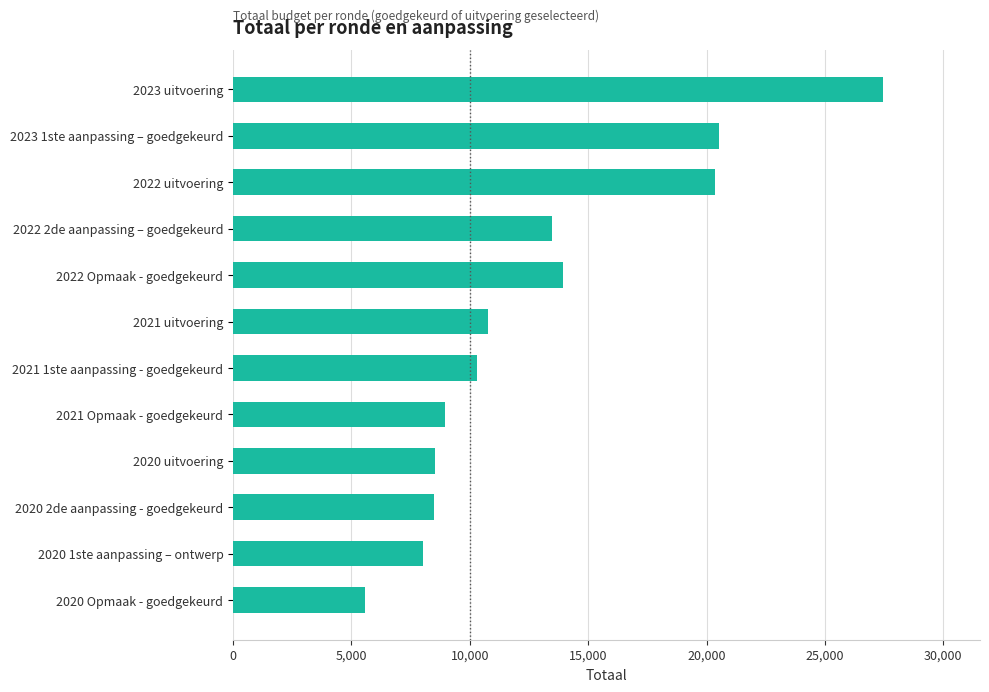

What is the average value?

13032